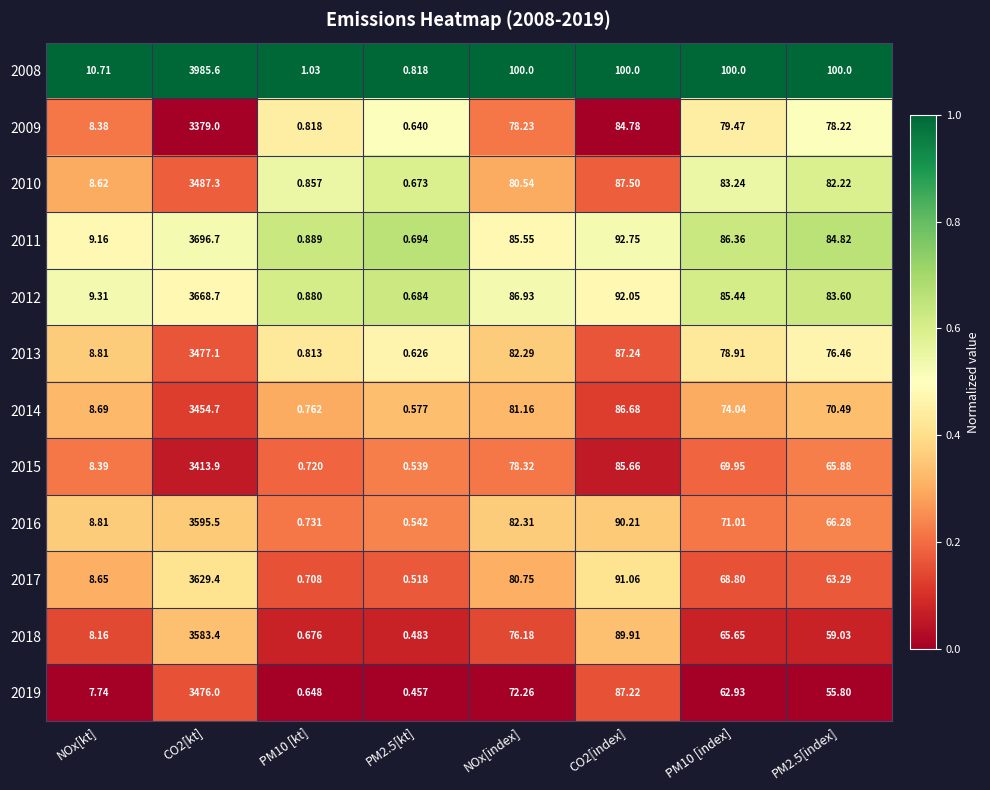

What is the total value across all series at NOx[kt]?

105.4